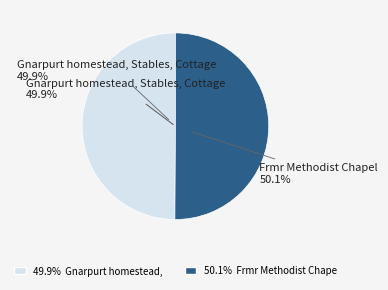

Does Gnarpurt homestead, Stables, Cottage represent more than half of the total?

No